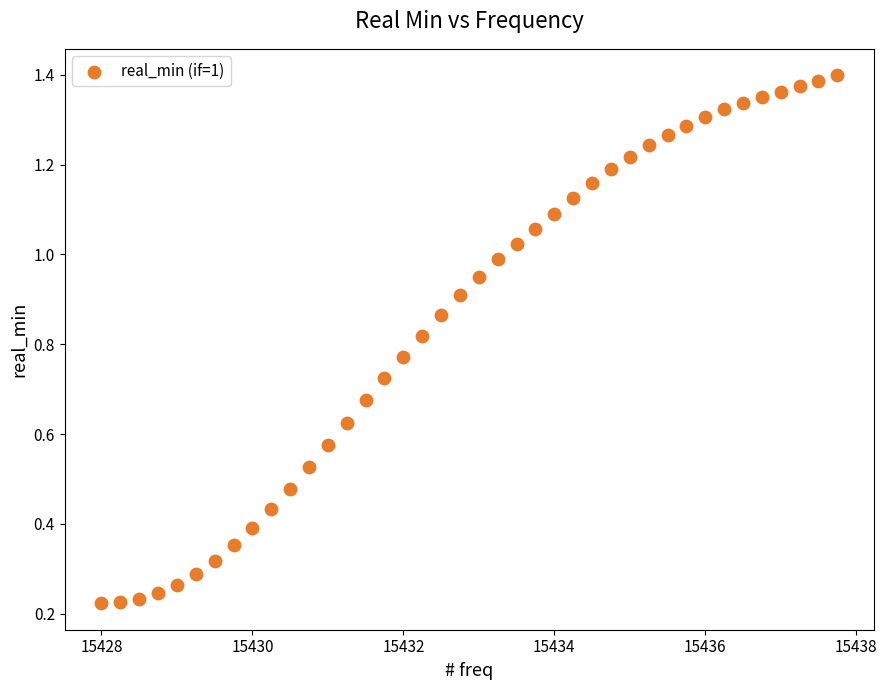

What is the range of X values (max minus min)?

9.8